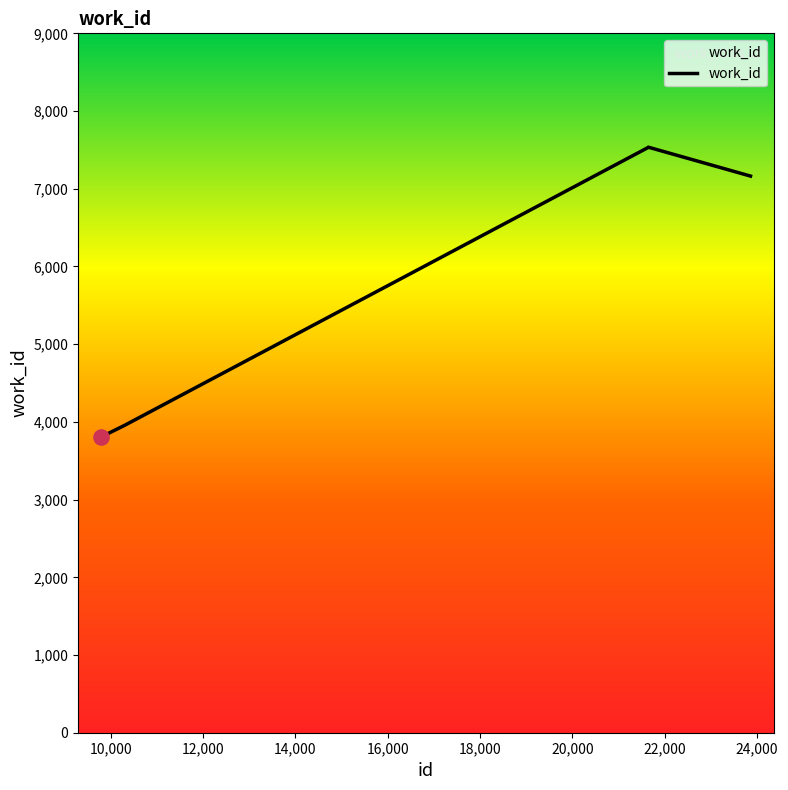

What is the difference between the maximum and minimum values?

3735